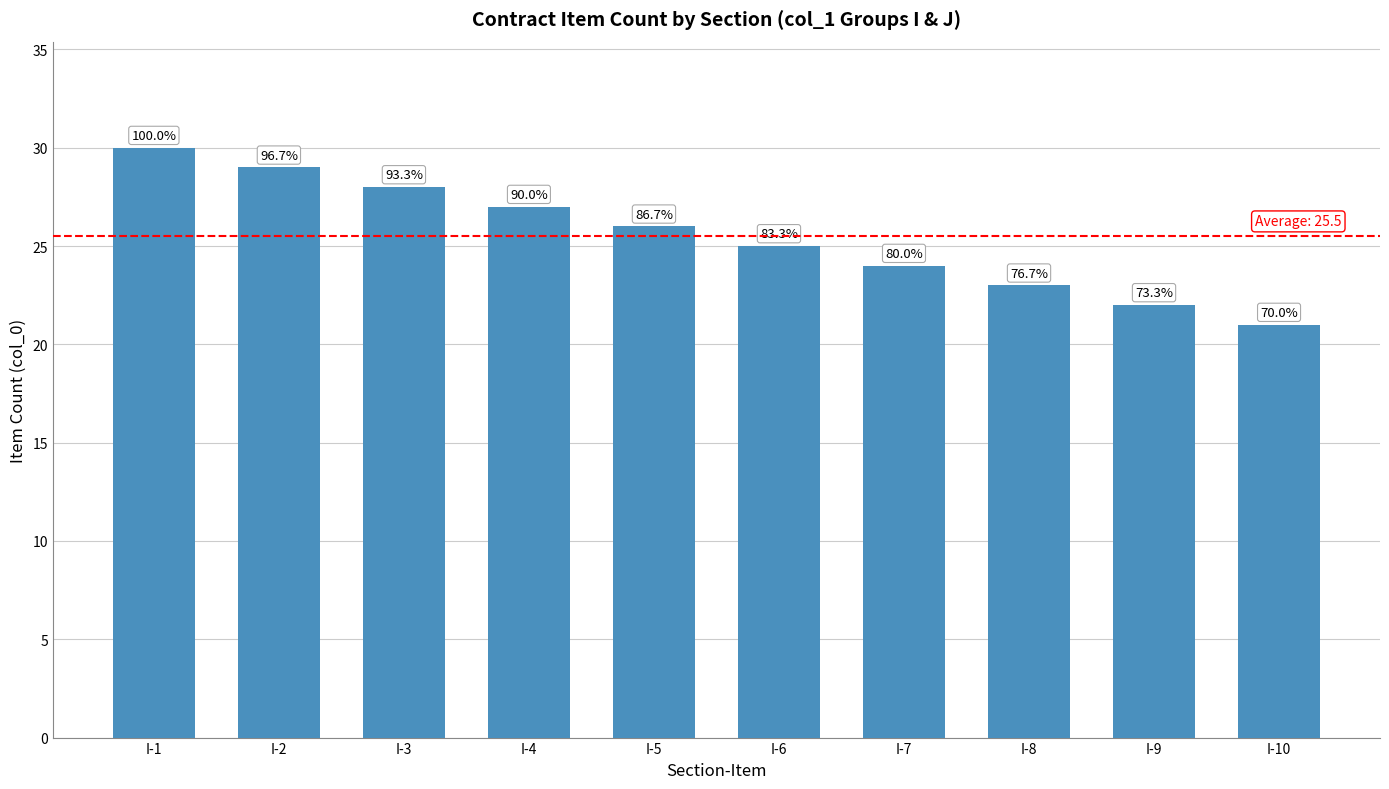

What is the sum of all values?

255